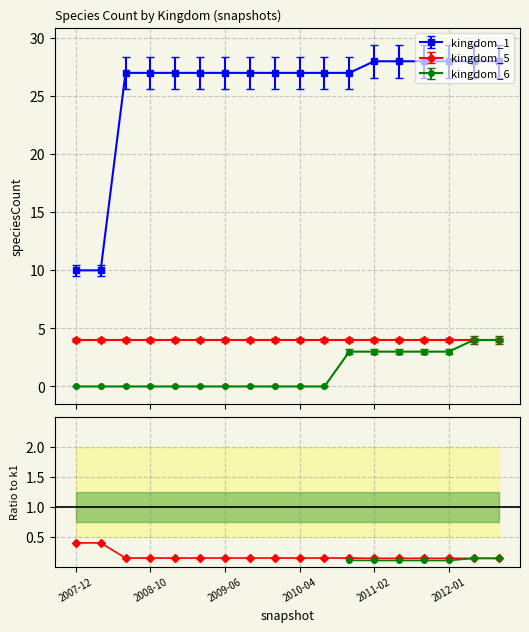

What is the difference between the highest and lowest values at 2009-06?

27